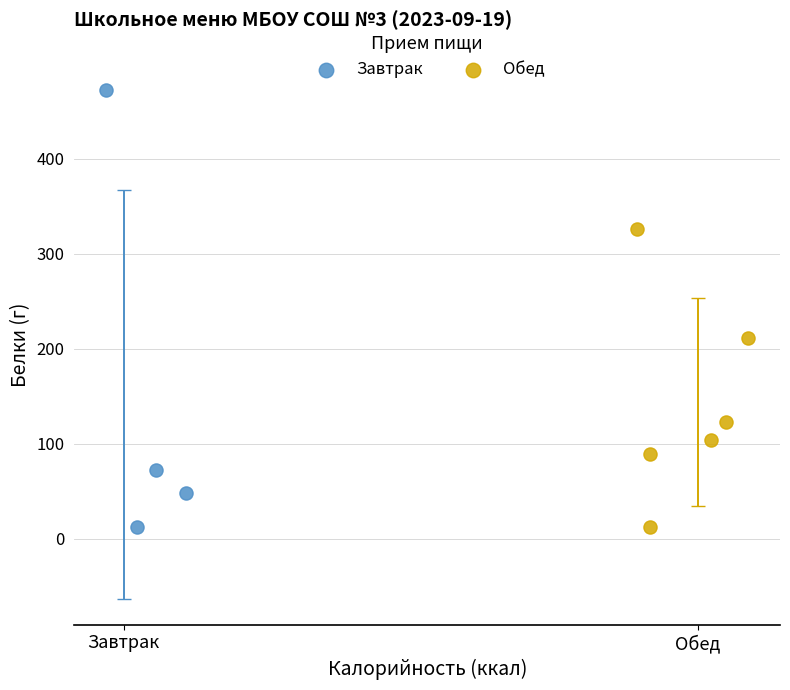

Which series reaches the maximum Y coordinate?

Завтрак